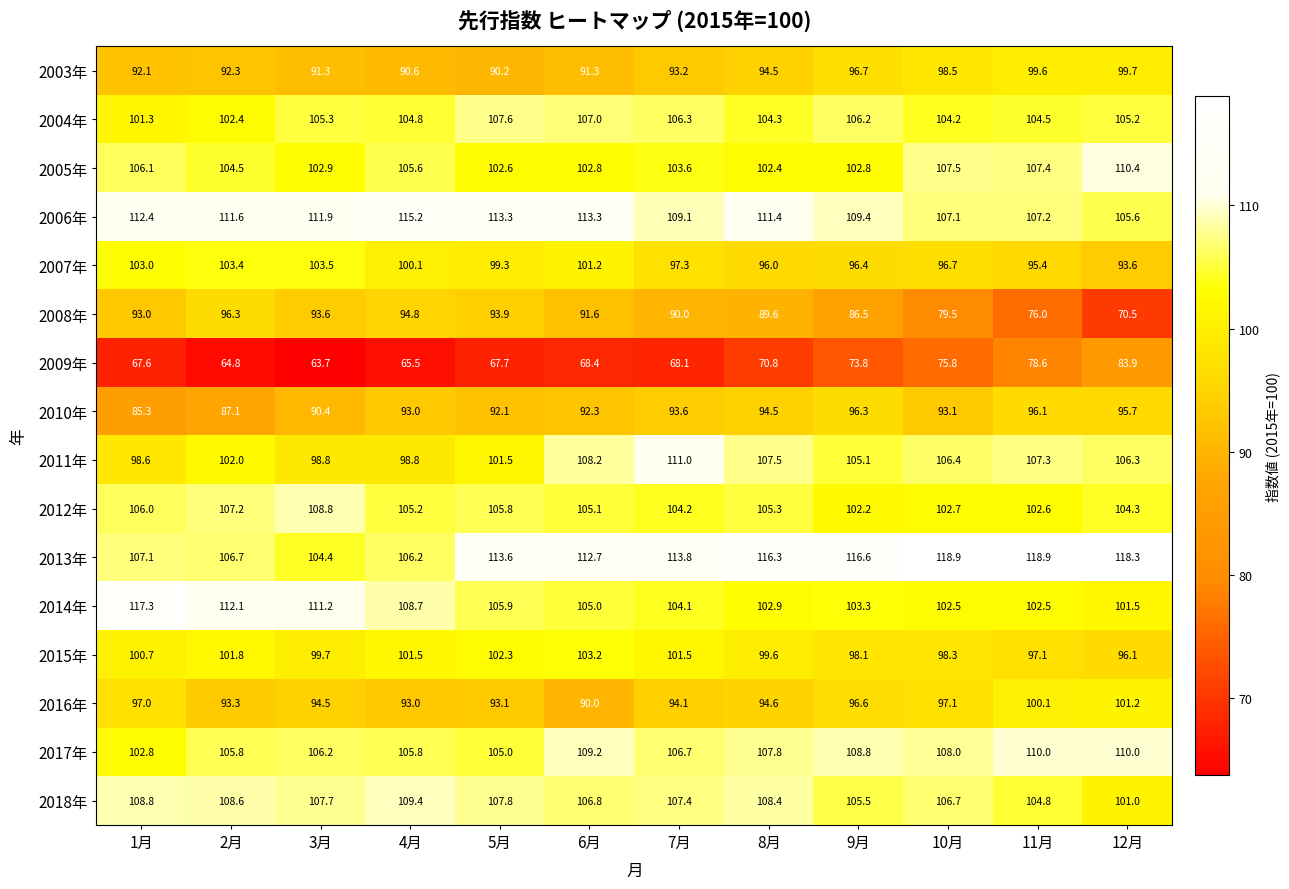

What is the minimum value shown in the chart?

63.7